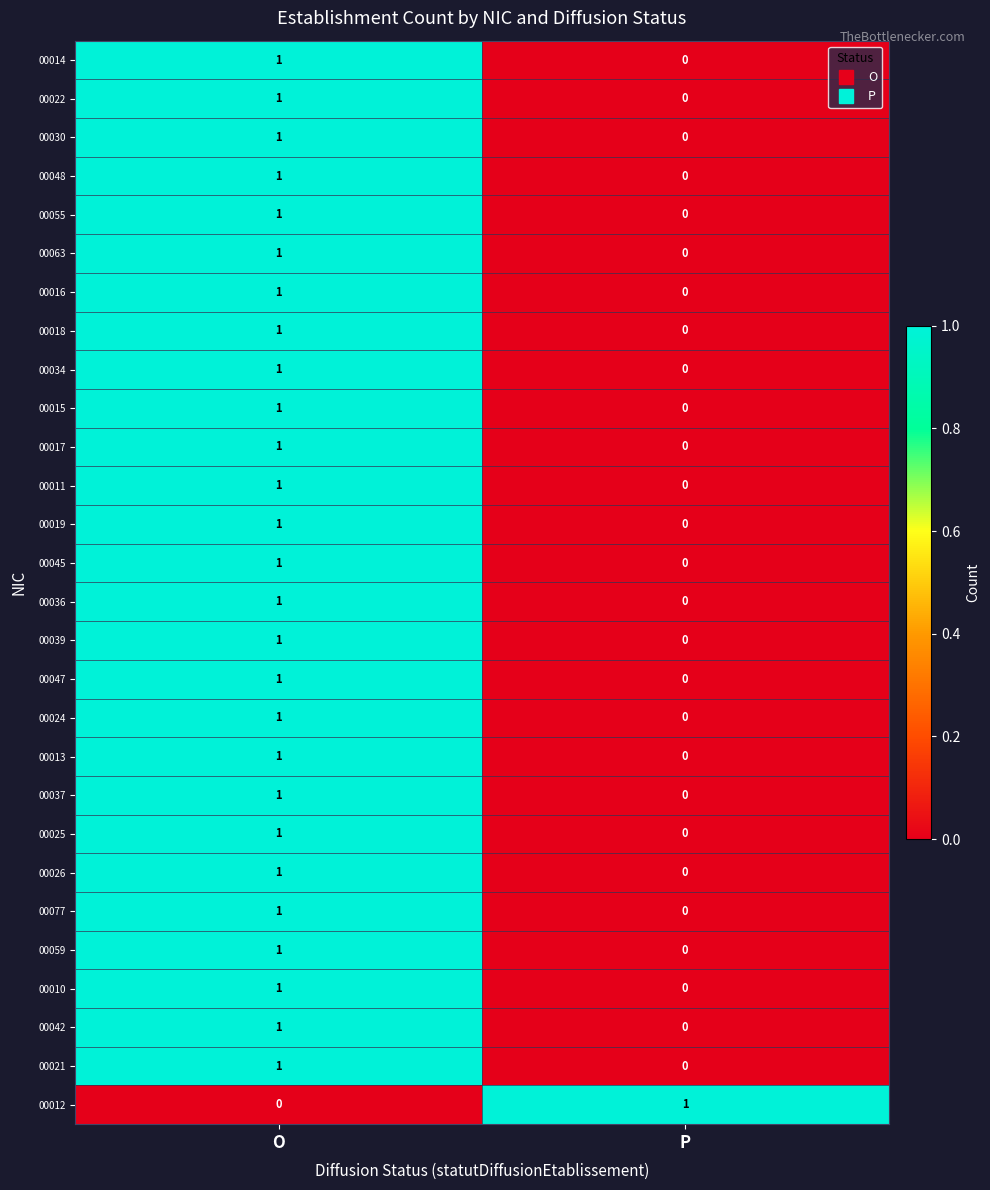

True or false: 00037 has a value of 1 at O.

True